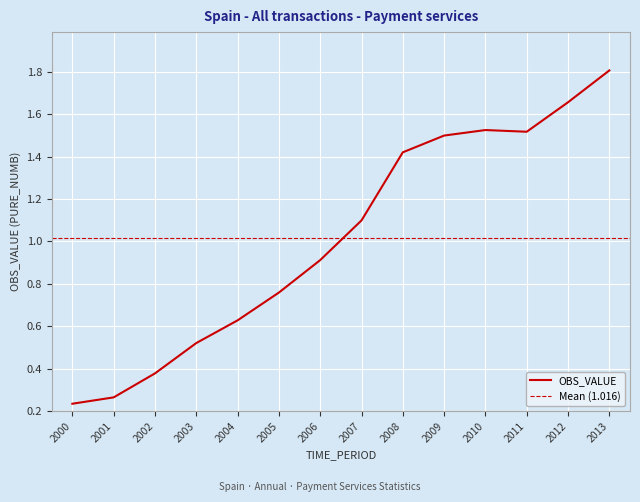

Approximately how many times larger is the value at 2001 compared to 2010?

0.2